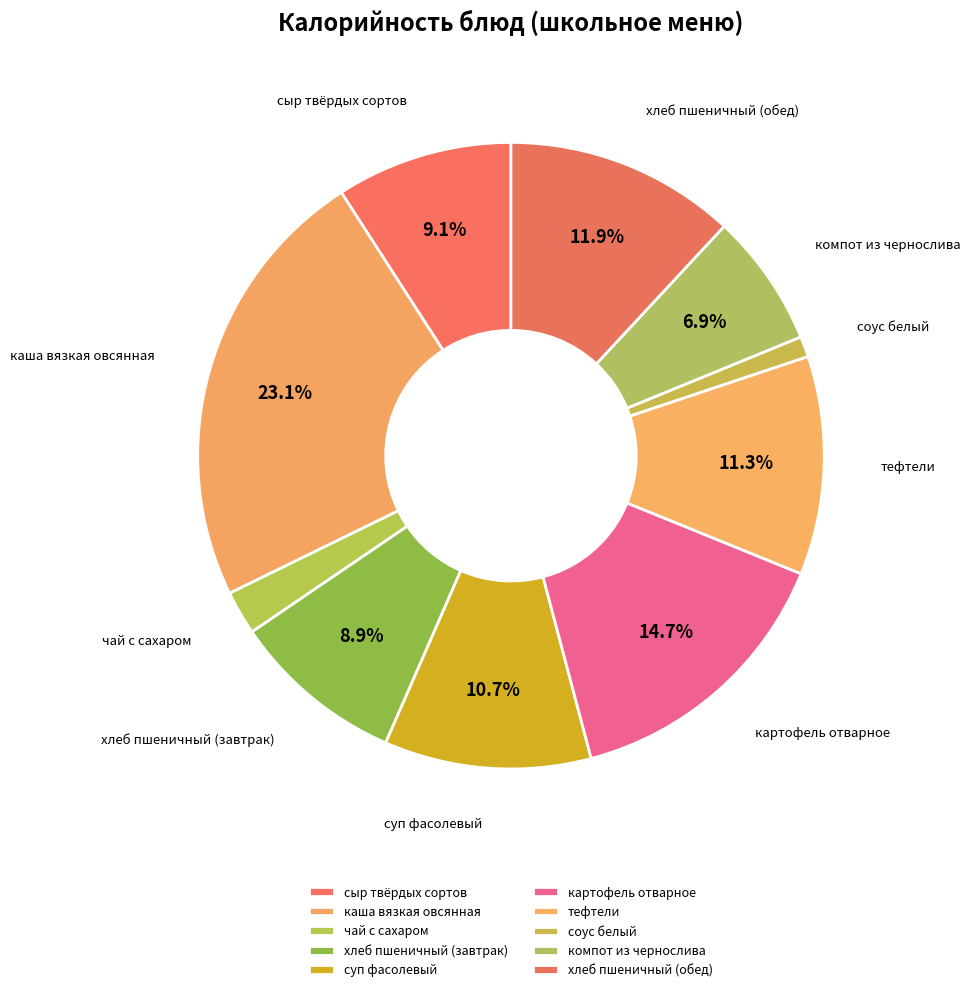

How many segments does this pie chart have?

10